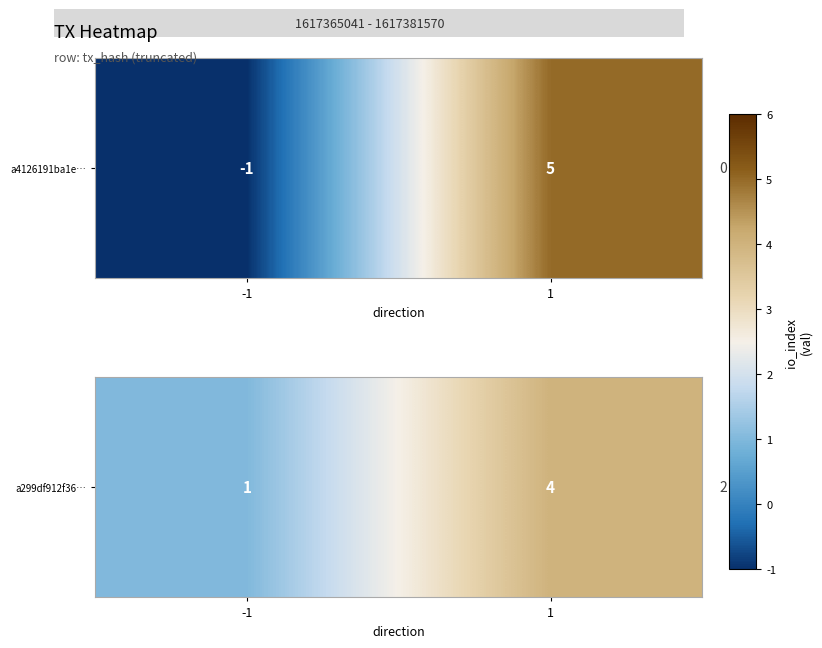

At which label is the value closest to 2?

-1